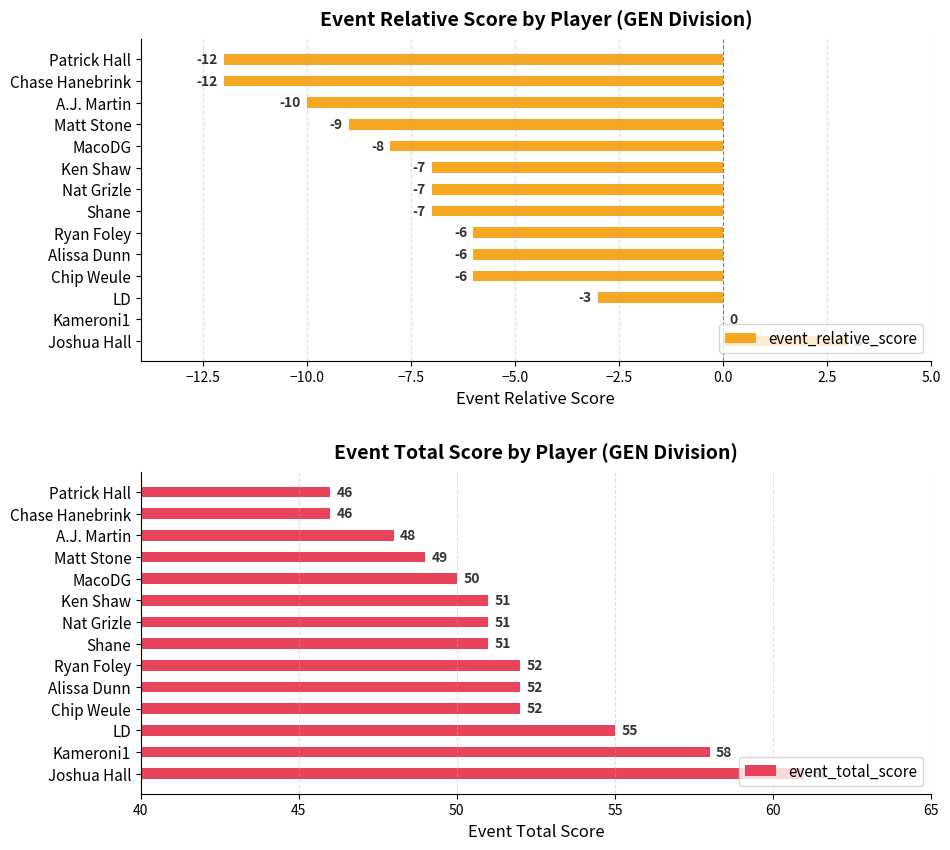

What are all the series names shown in the legend?

event_relative_score, event_total_score